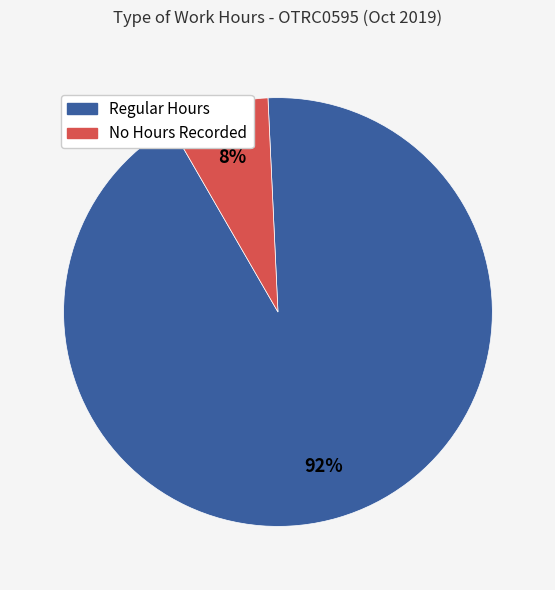

To the nearest percent, what is the average slice percentage?

50%